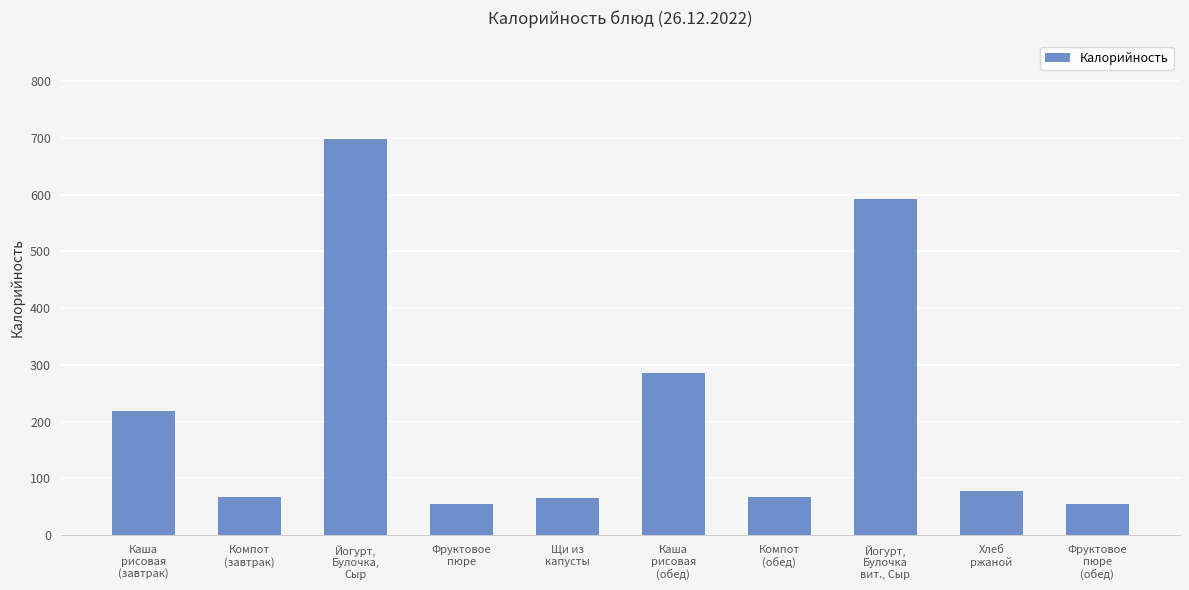

What is the difference between the second highest and minimum values?

536.8